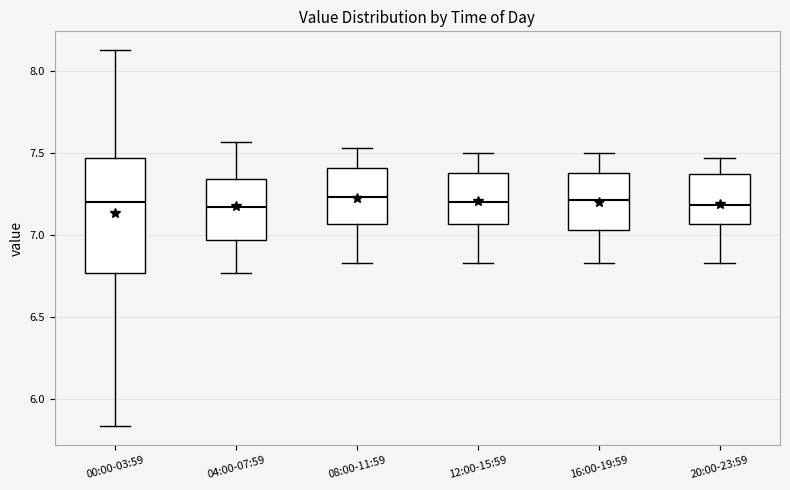

Reading left to right, read every box against the y-axis: the position of its median line, the range the box covers, and the ends of its whiskers. The values are not printed on the chart, so give them approximately, as read against the axis.

00:00-03:59: median 7.20, box 6.75 to 7.45, whiskers 5.85 to 8.15
04:00-07:59: median 7.15, box 6.95 to 7.35, whiskers 6.75 to 7.55
08:00-11:59: median 7.25, box 7.05 to 7.40, whiskers 6.85 to 7.55
12:00-15:59: median 7.20, box 7.05 to 7.40, whiskers 6.85 to 7.50
16:00-19:59: median 7.20, box 7.05 to 7.40, whiskers 6.85 to 7.50
20:00-23:59: median 7.20, box 7.05 to 7.35, whiskers 6.85 to 7.45